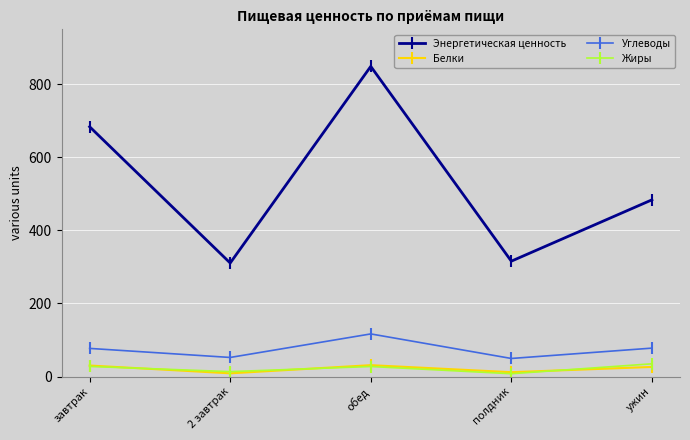

What is the total value across all series at полдник?

384.5